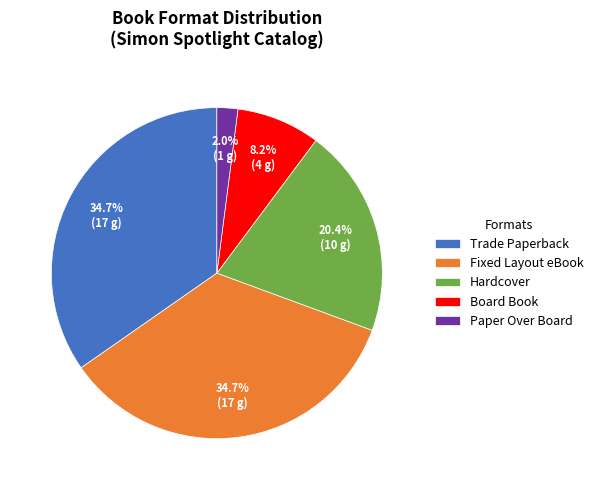

What is the ratio of the value at Hardcover to the value at Trade Paperback?

0.6